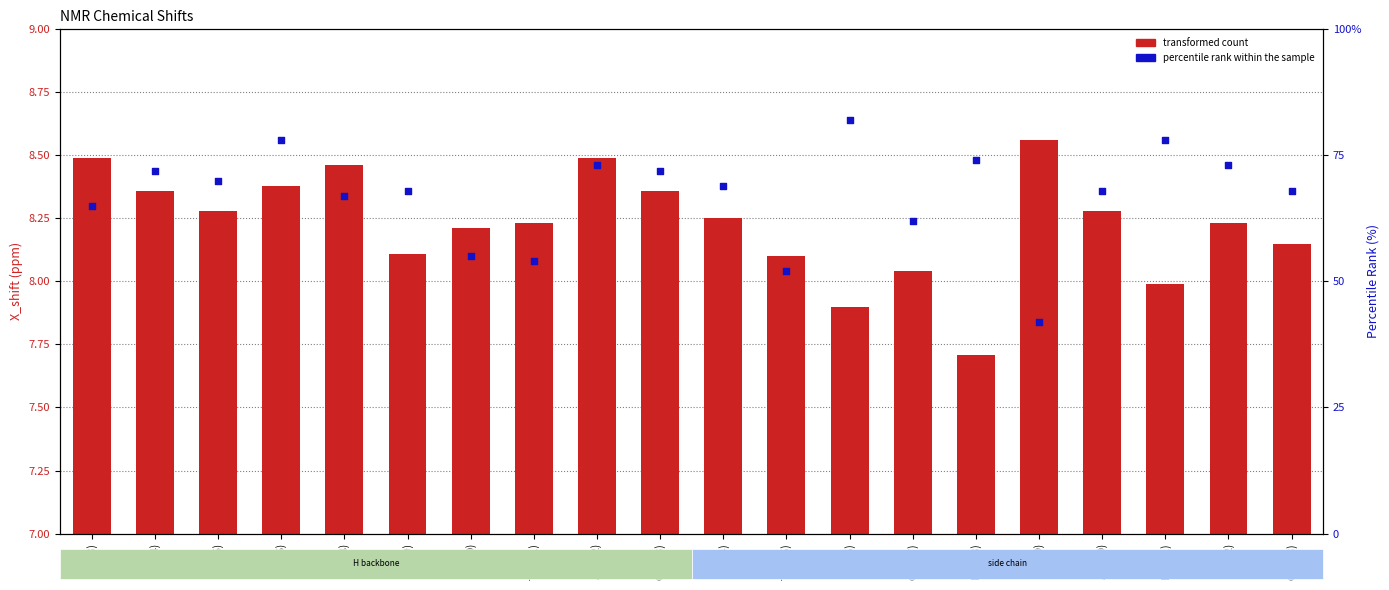

What is the total value across all series at ILE(22)?

81.2